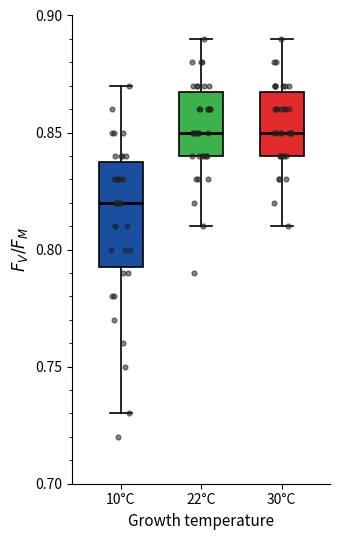

Reading left to right, transcribe this box plot: for each box, give where its median line is, the range the box spans, and where its two whiskers end, as read against the y-axis. The values are not printed on the chart, so give them approximately, as read against the axis.

10°C: median 0.820, box 0.795 to 0.840, whiskers 0.730 to 0.870
22°C: median 0.850, box 0.840 to 0.870, whiskers 0.810 to 0.890
30°C: median 0.850, box 0.840 to 0.870, whiskers 0.810 to 0.890